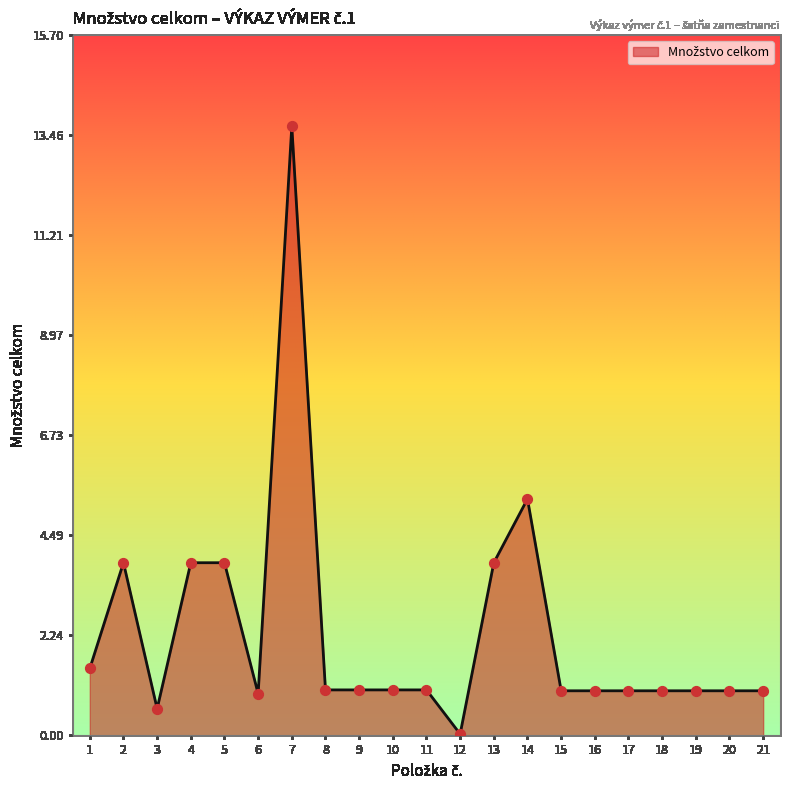

Which has a higher value, 6 or 13?

13